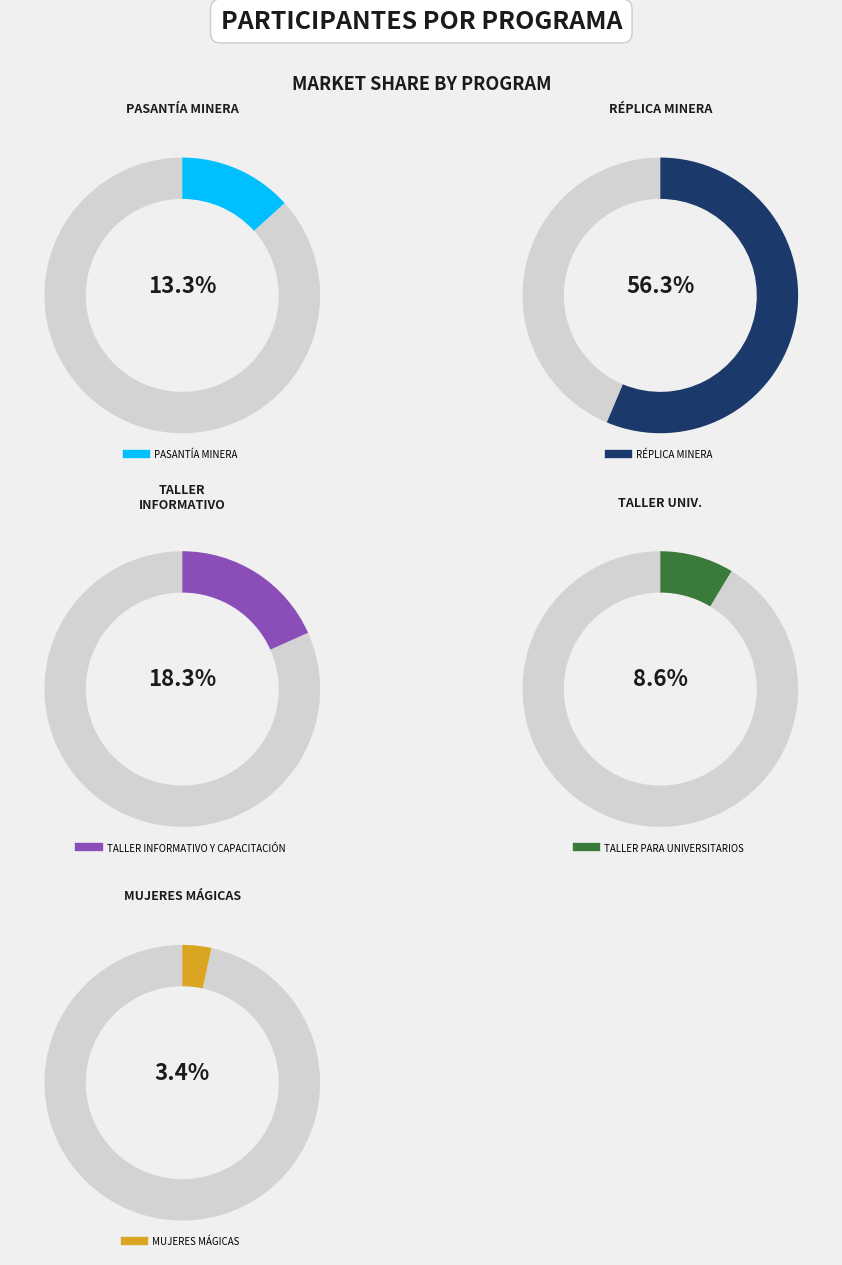

Approximately how many times larger is the value at MUJERES MÁGICAS compared to PASANTÍA MINERA?

0.3